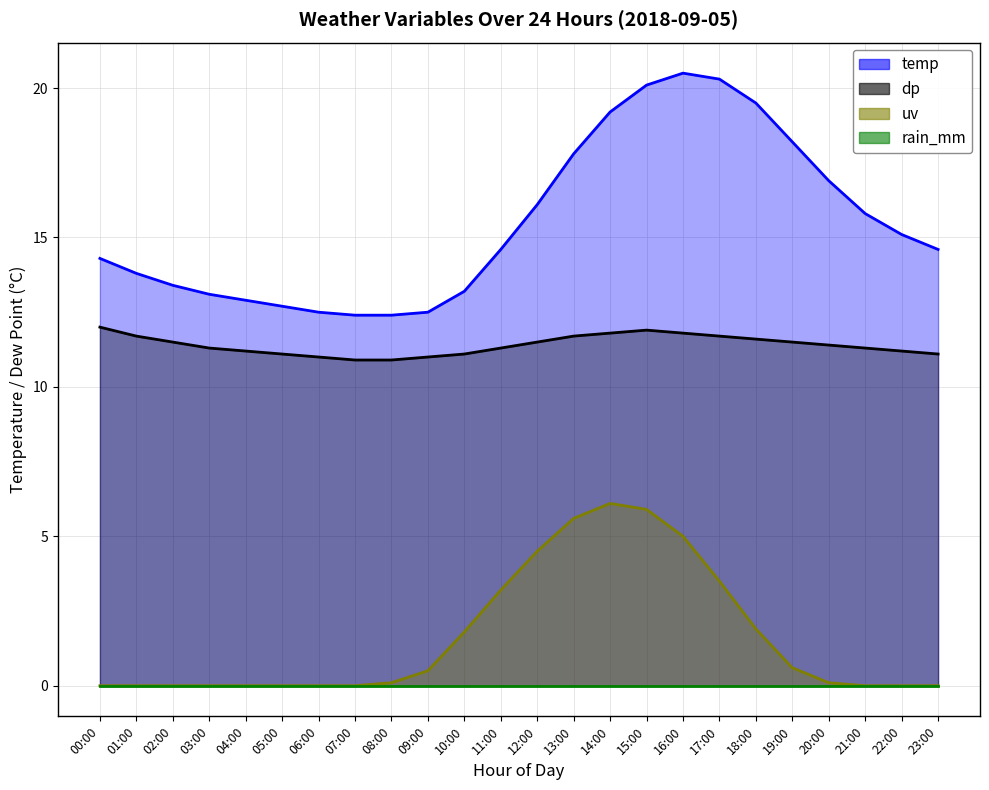

Where does the temp series first go above 14?

00:00